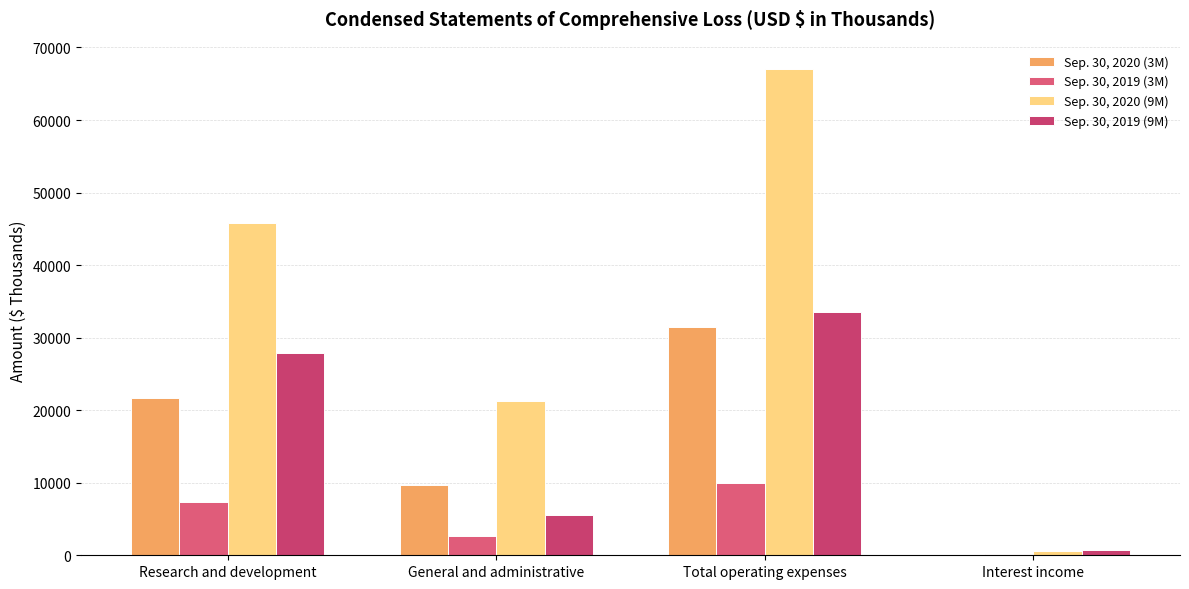

What is the label of the 1st bar from the left?

Research and development